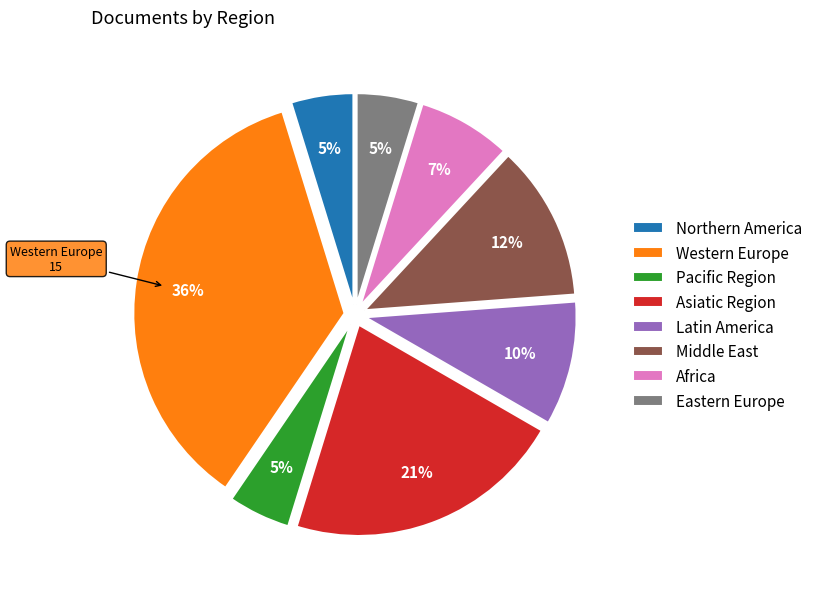

Is Western Europe the majority of the pie?

No